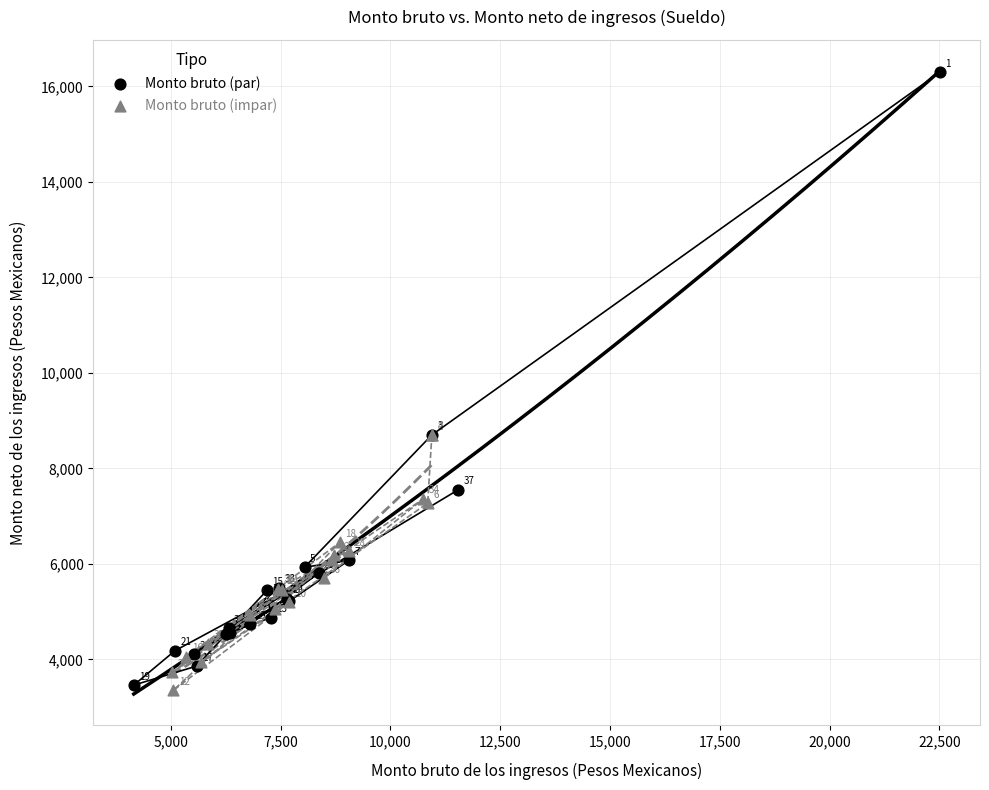

Which series has the largest Y range (max minus min)?

Monto bruto (par)